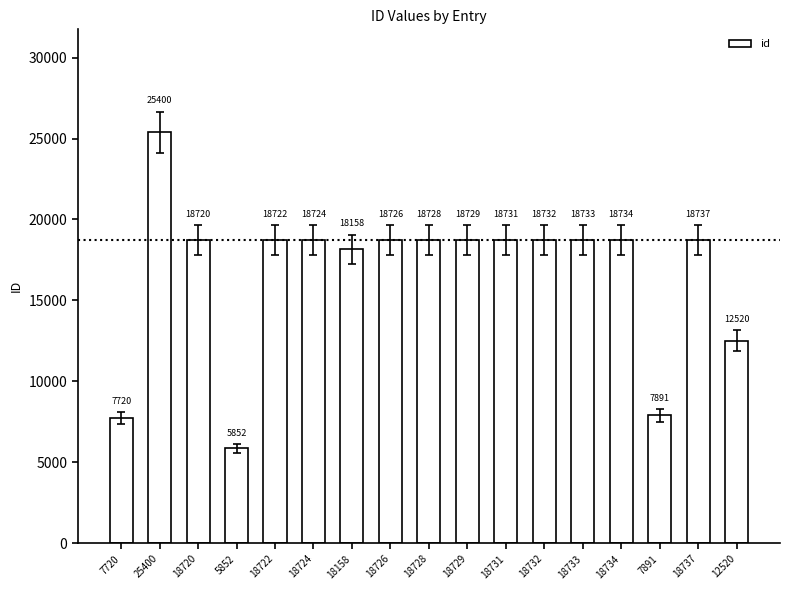

Which label corresponds to the largest value in the chart?

25400